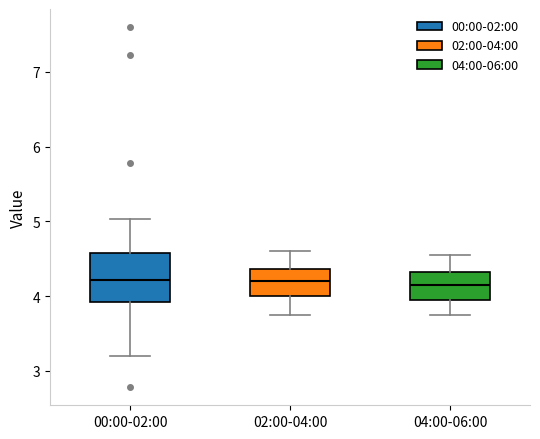

Where is the lower edge of the box for 02:00-04:00 on the y-axis? The values are not printed on the chart, so give them approximately, as read against the axis.

4.0